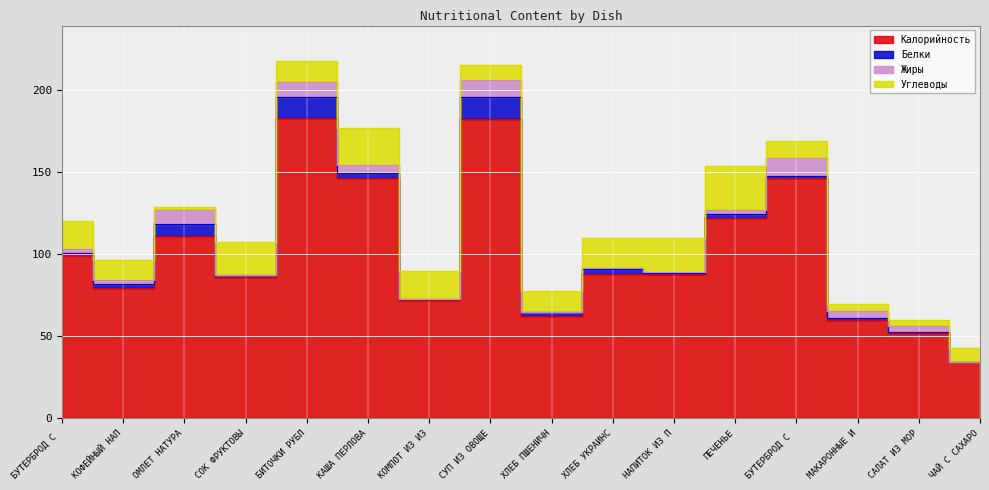

Is the value of Калорийность at БУТЕРБРОД С МАСЛОМ greater than the value of Углеводы at КОФЕЙНЫЙ НАПИТОК С МОЛОКОМ?

Yes